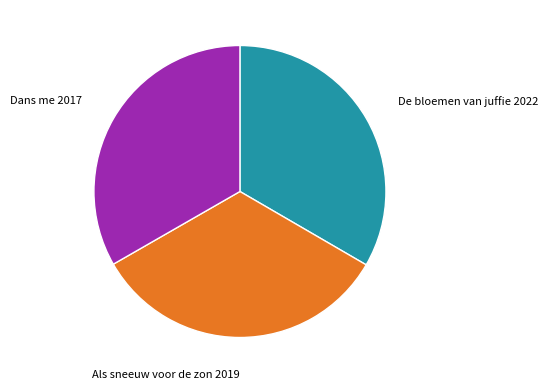

Is there any slice that represents more than half of the pie?

No